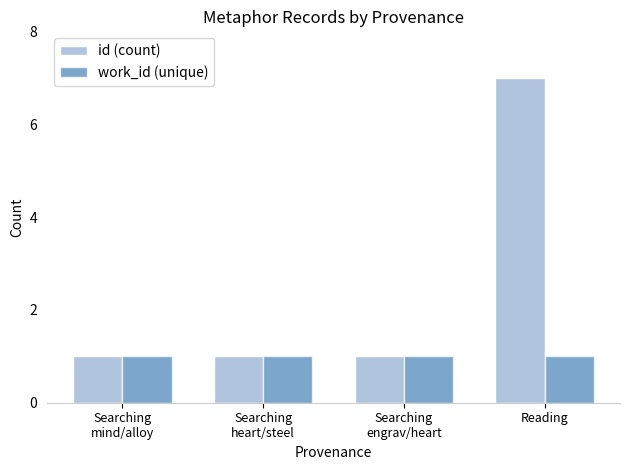

Reading left to right, what are all the values shown in this chart?

id (count): 1	1	1	7
work_id (unique): 1	1	1	1